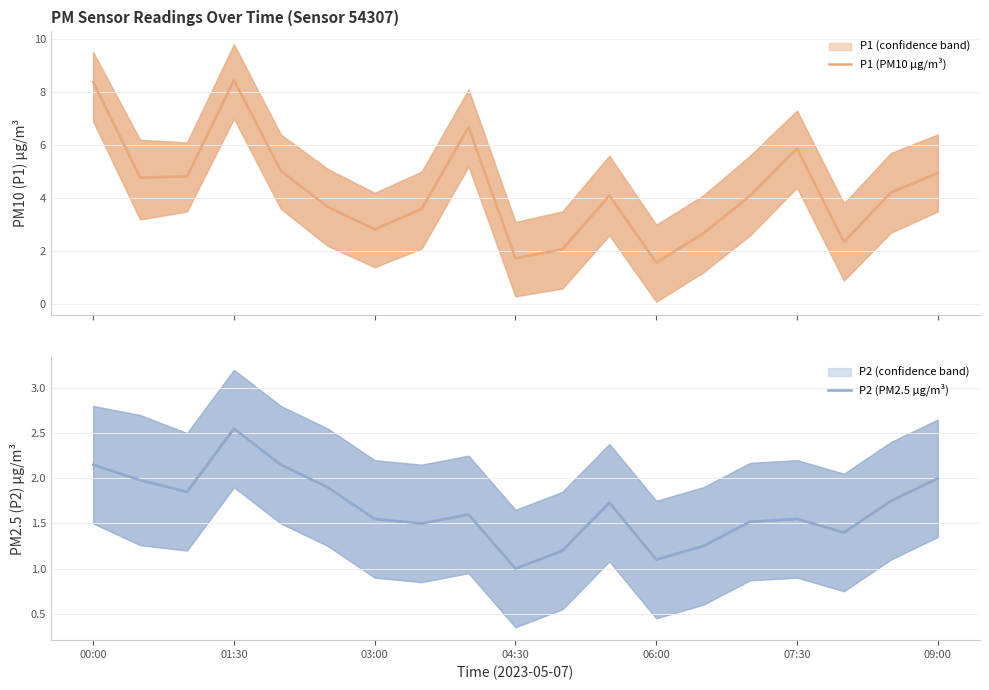

How many lines are shown in the chart?

2